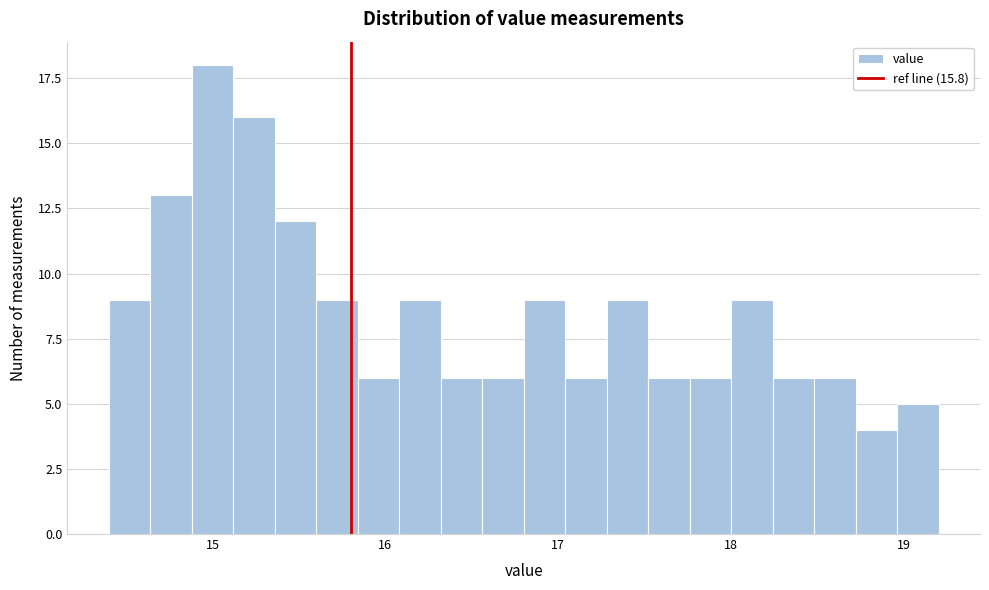

Read against the x-axis, roughly where is the centre of the tallest bar?

15.0